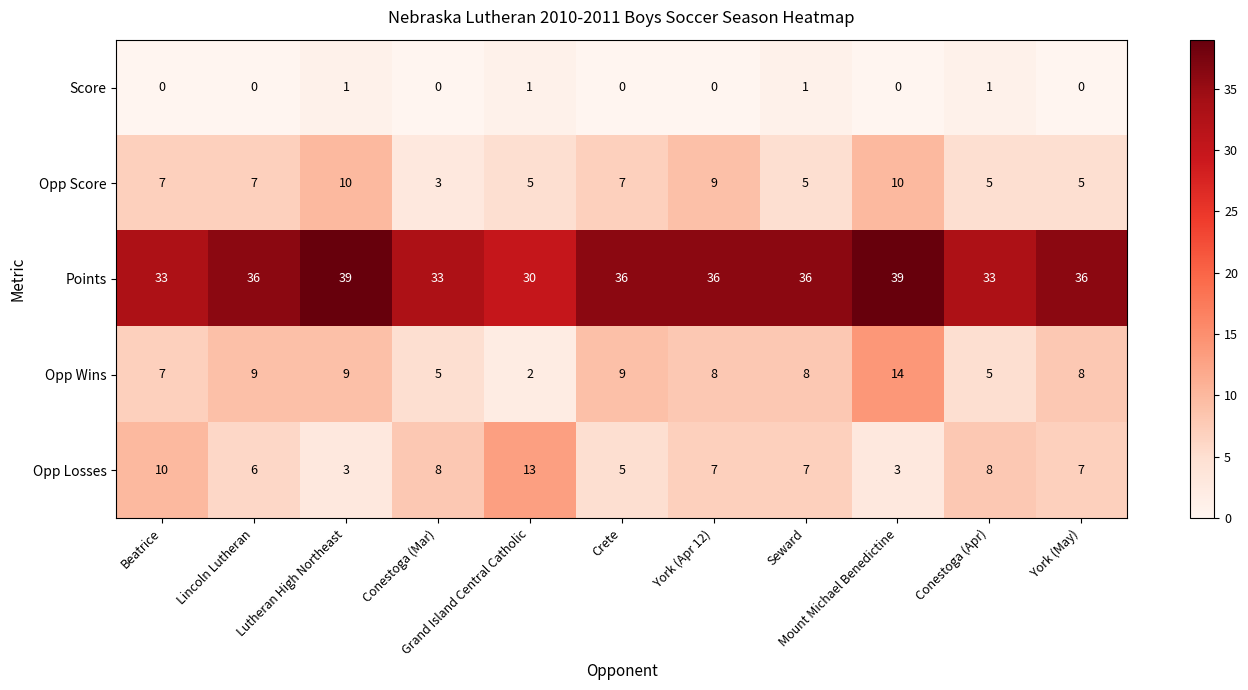

Which series has the largest total across all categories?

Points